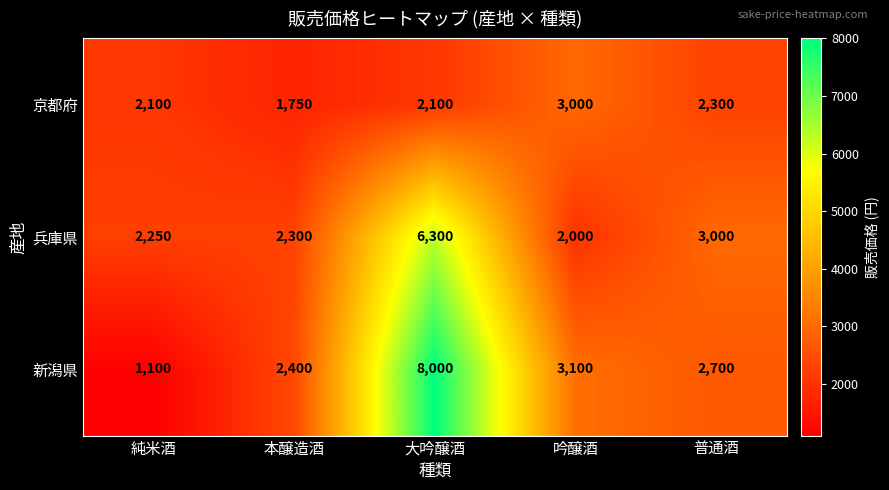

How many series are shown in this chart?

3